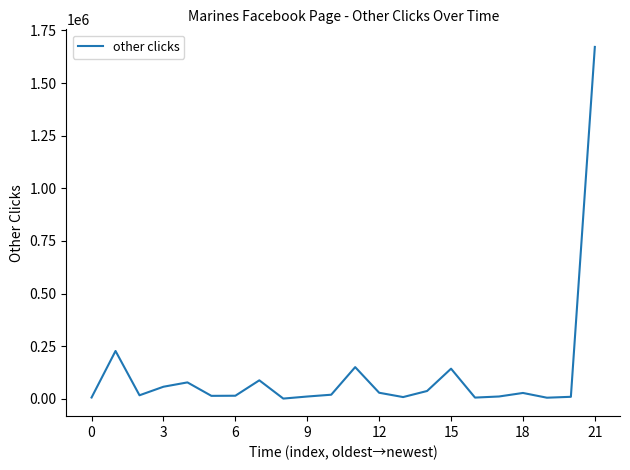

What is the maximum value shown in the chart?

1671471